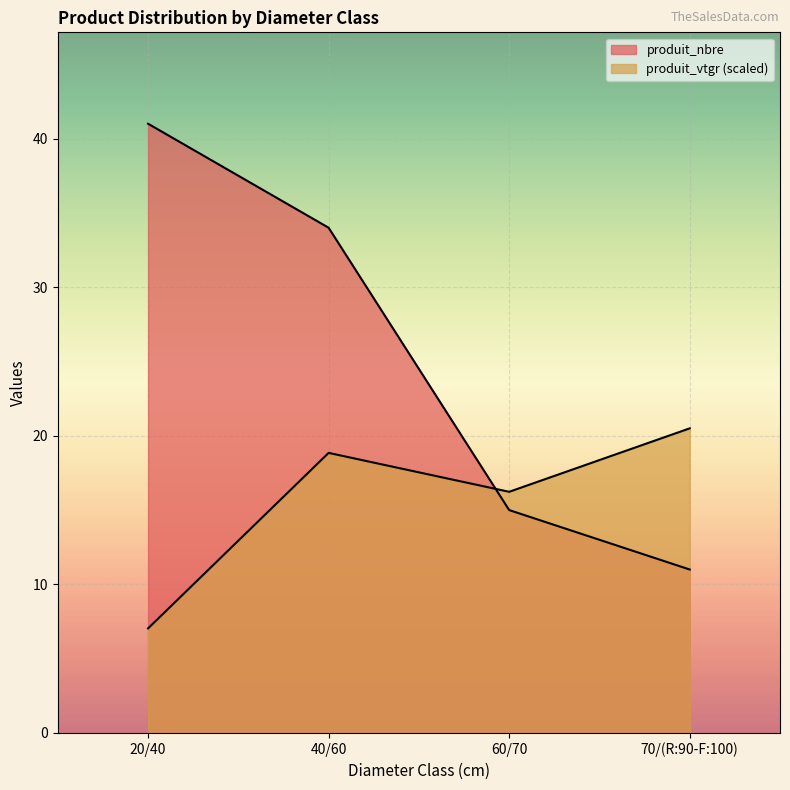

The produit_nbre series shows 15.0 at 60/70. True or false?

True